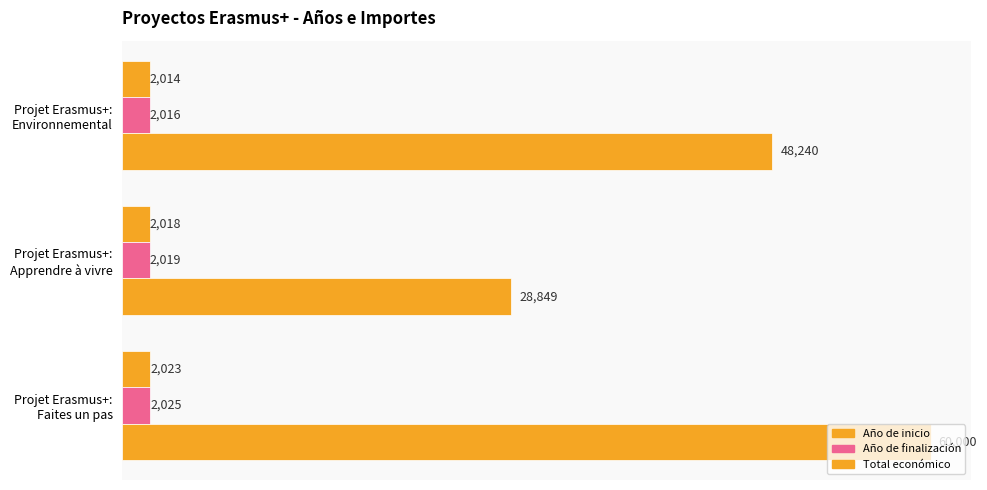

Count the Total económico values in the range 28849 to 60000.

3